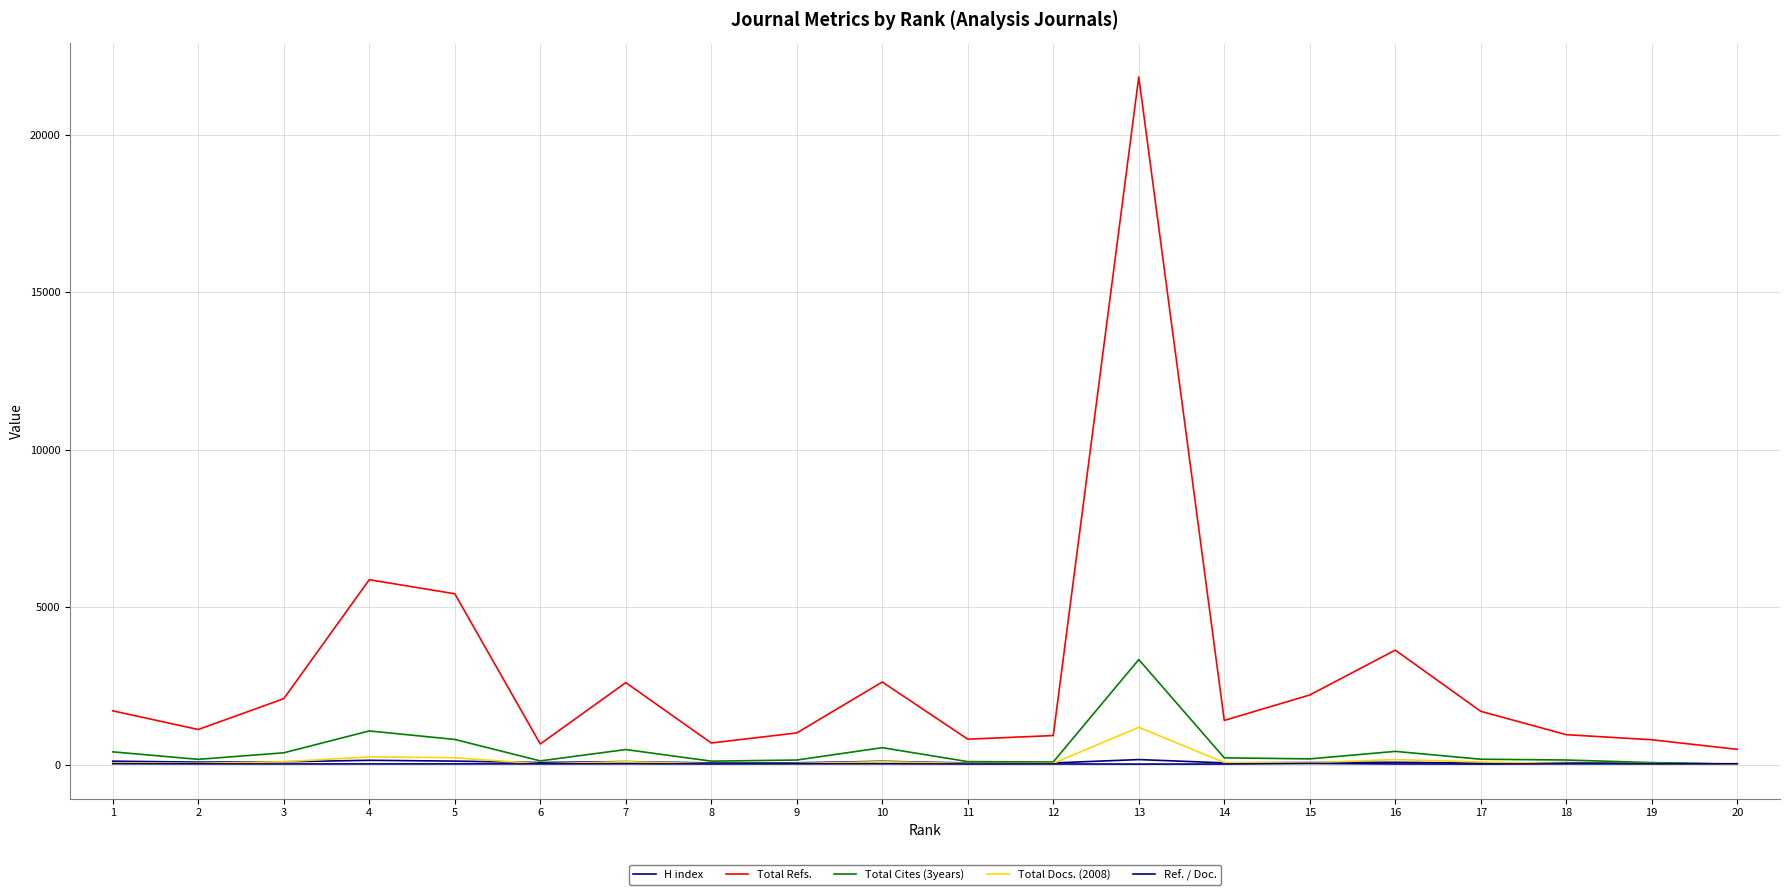

How many lines are shown in the chart?

5